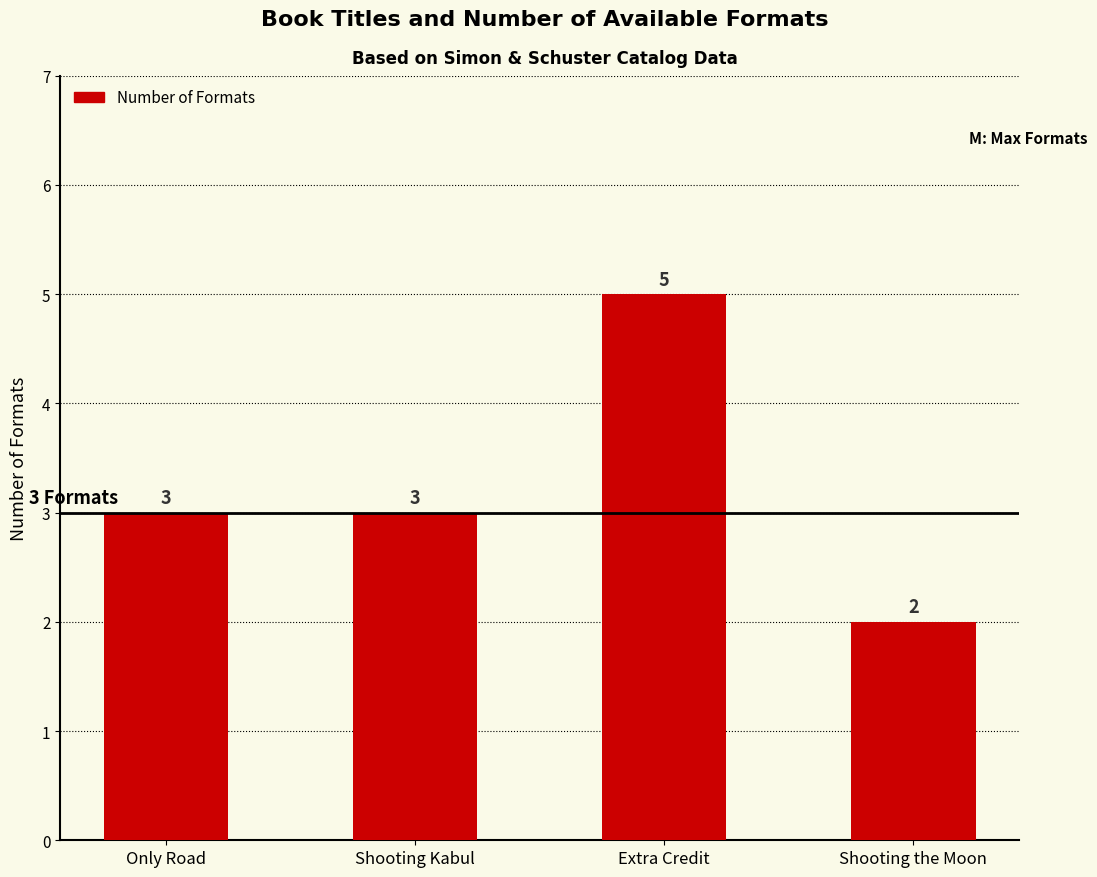

What is the maximum value shown in the chart?

5